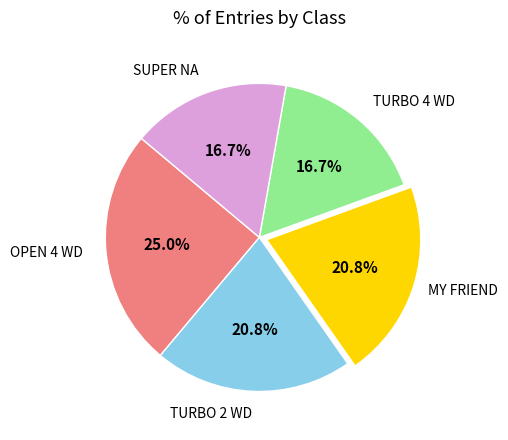

To the nearest percent, what is the difference between the TURBO 4 WD and OPEN 4 WD slice percentages?

8%